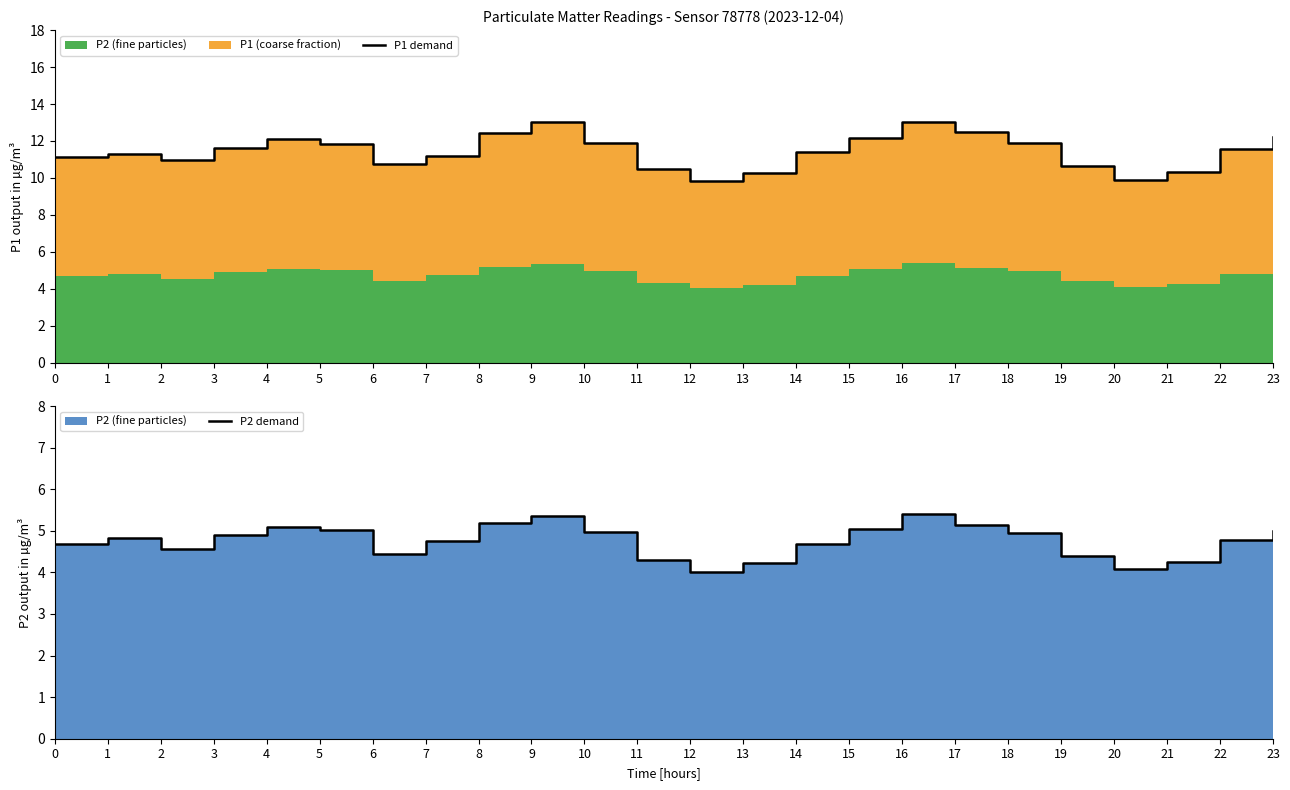

Reading left to right, transcribe all the data shown in this chart.

P1 demand: 11.1	11.3	10.9	11.6	12.1	11.8	10.7	11.2	12.4	13.0	11.9	10.5	9.8	10.2	11.4	12.2	13.1	12.5	11.9	10.7	9.9	10.3	11.6	12.2
P2 demand: 4.7	4.8	4.5	4.9	5.1	5.0	4.4	4.8	5.2	5.3	5.0	4.3	4.0	4.2	4.7	5.0	5.4	5.2	5.0	4.4	4.1	4.2	4.8	5.0